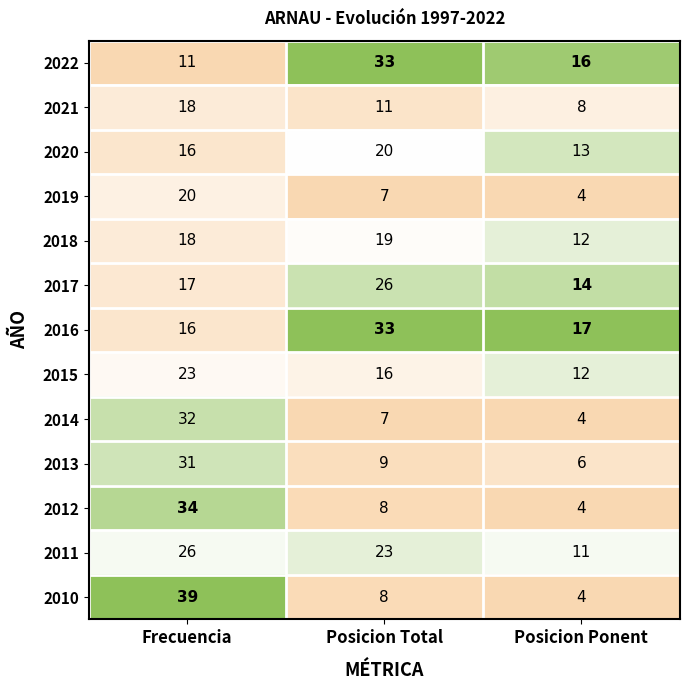

At which category is the sum across all series the highest?

Frecuencia